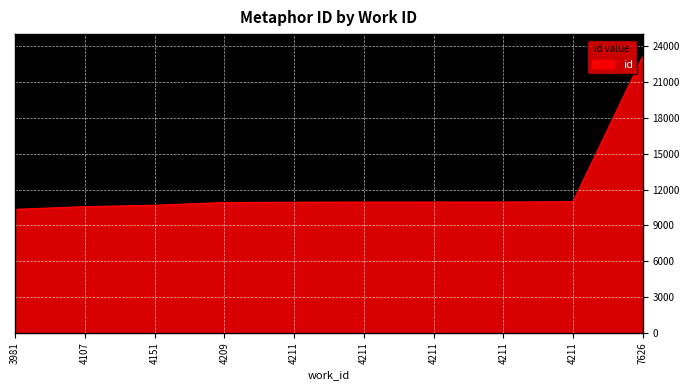

Does the chart display data point markers on the line(s)?

No